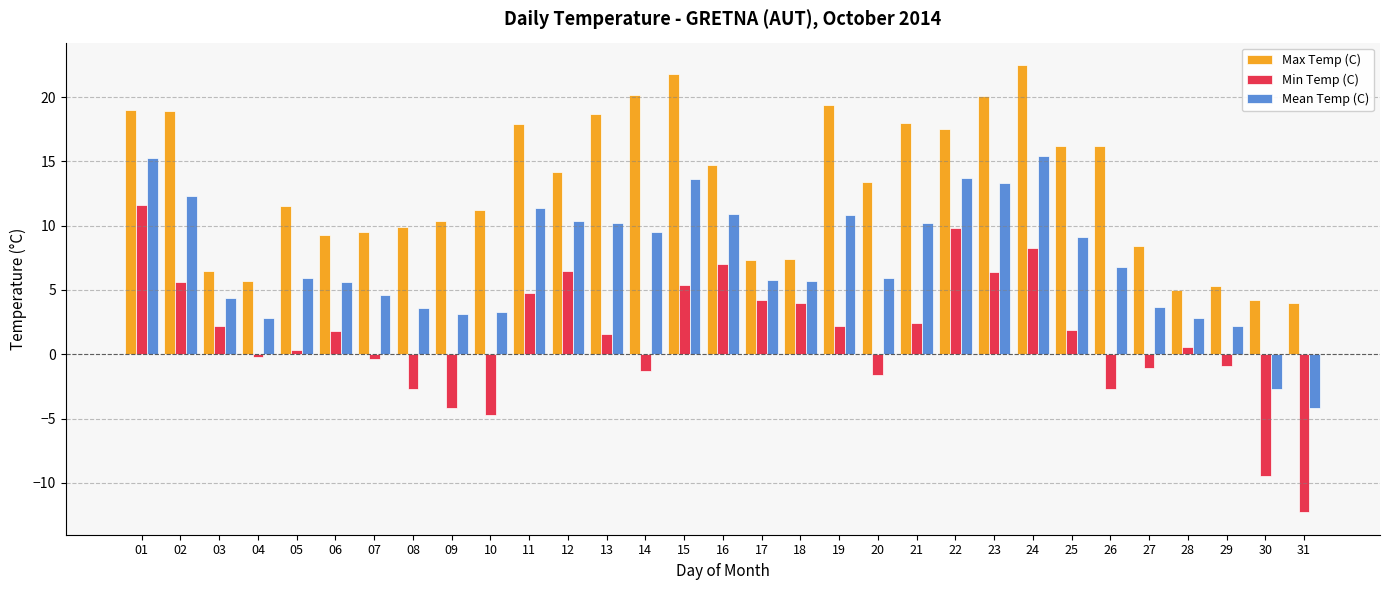

Which category has the lowest value across all series?

31